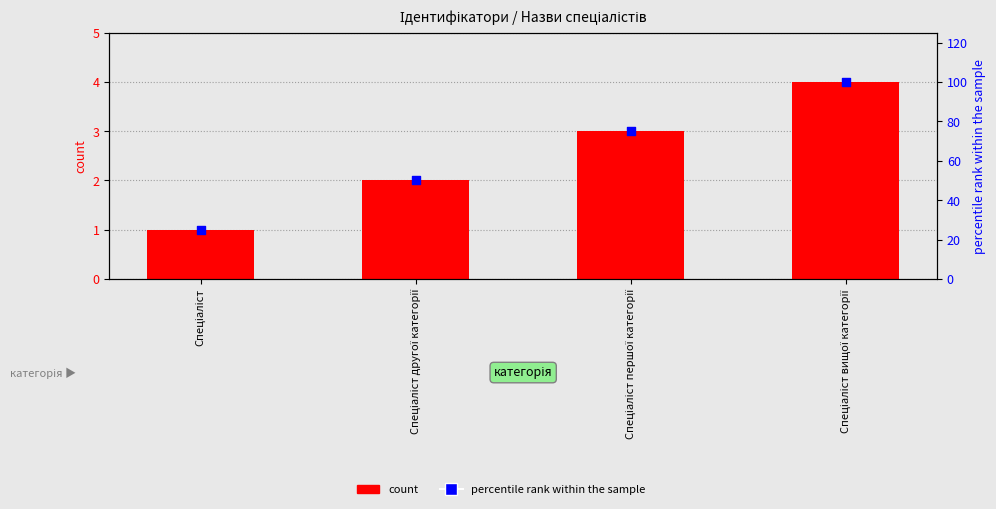

What is the total value across all series at Спеціаліст?

26